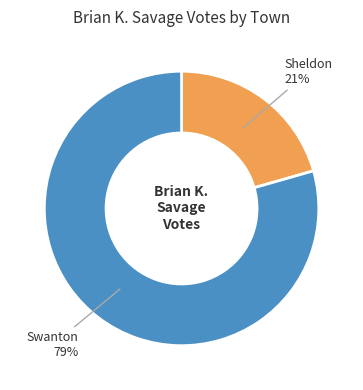

True or false: Sheldon accounts for 27% of the total.

False